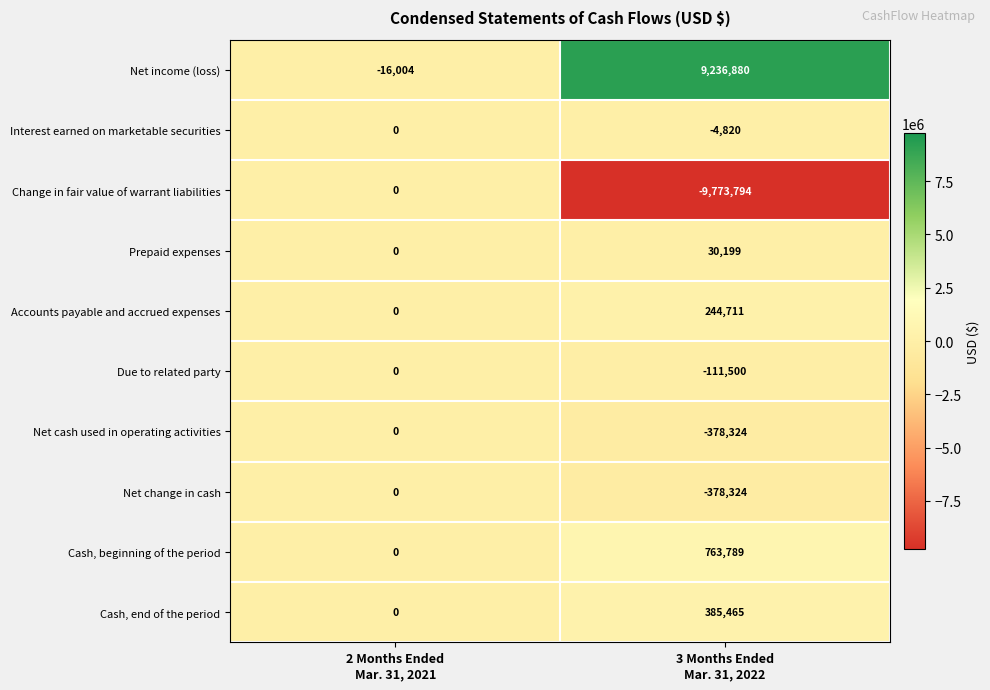

Reading left to right, extract all data points from this chart.

Net income (loss): -16004	9236880
Interest earned on marketable securities: 0	-4820
Change in fair value of warrant liabilities: 0	-9773794
Prepaid expenses: 0	30199
Accounts payable and accrued expenses: 0	244711
Due to related party: 0	-111500
Net cash used in operating activities: 0	-378324
Net change in cash: 0	-378324
Cash, beginning of the period: 0	763789
Cash, end of the period: 0	385465